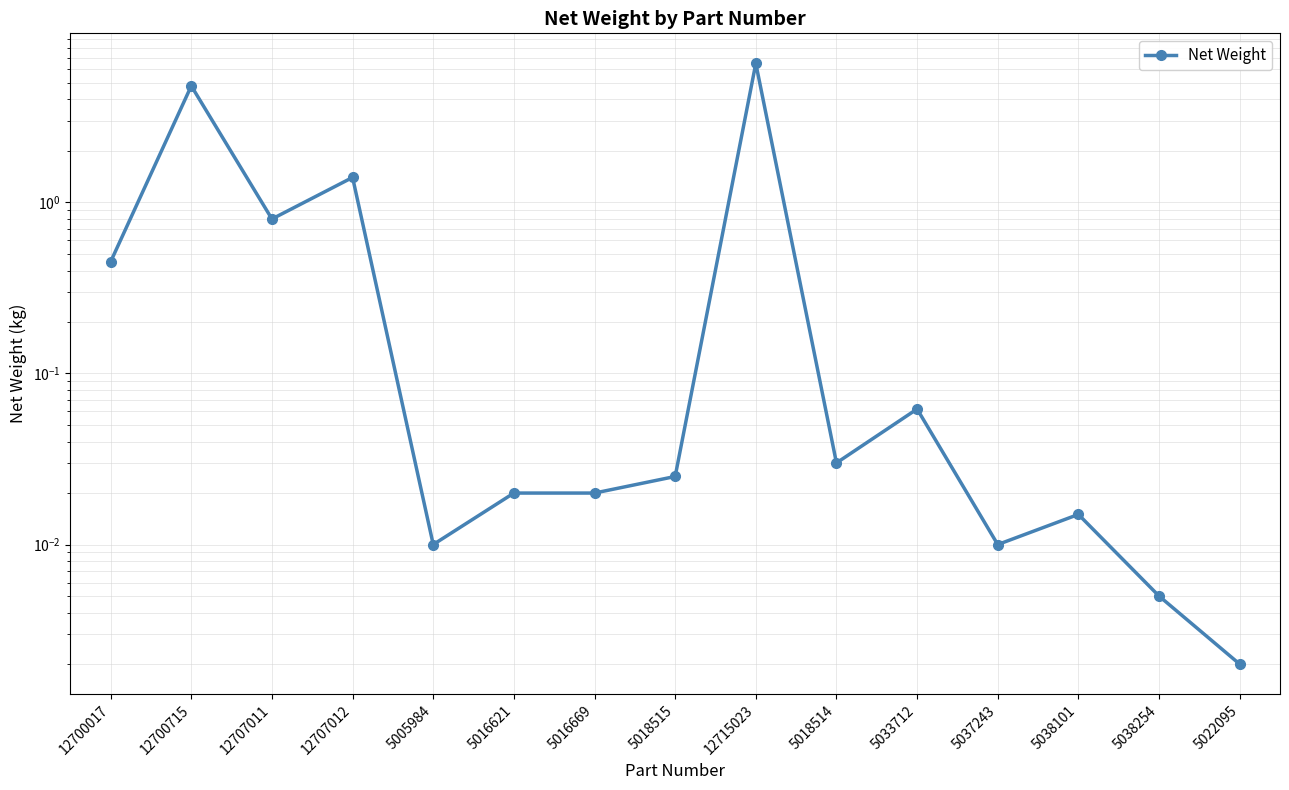

Between 5016669 and 5022095, which is larger?

5016669